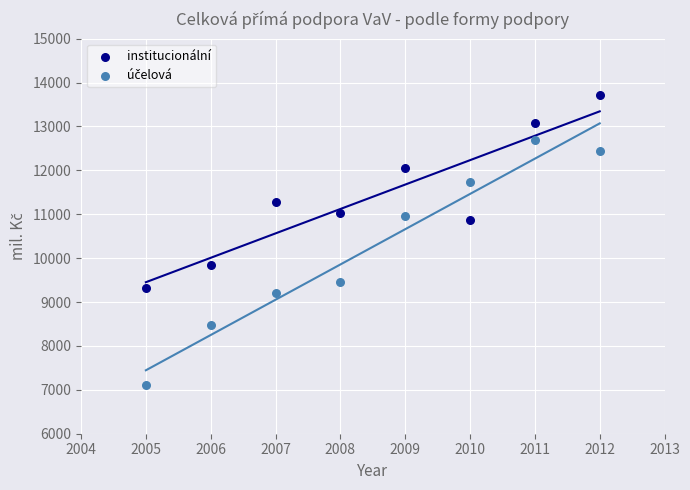

Across all data points, what is the range of X values (max minus min)?

7.0